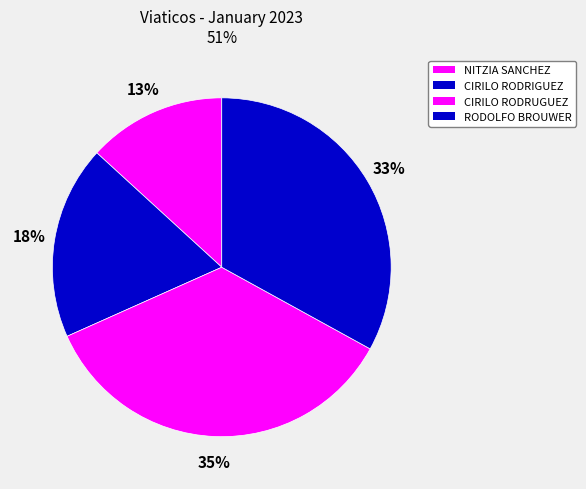

Which slice is the smallest?

NITZIA SANCHEZ